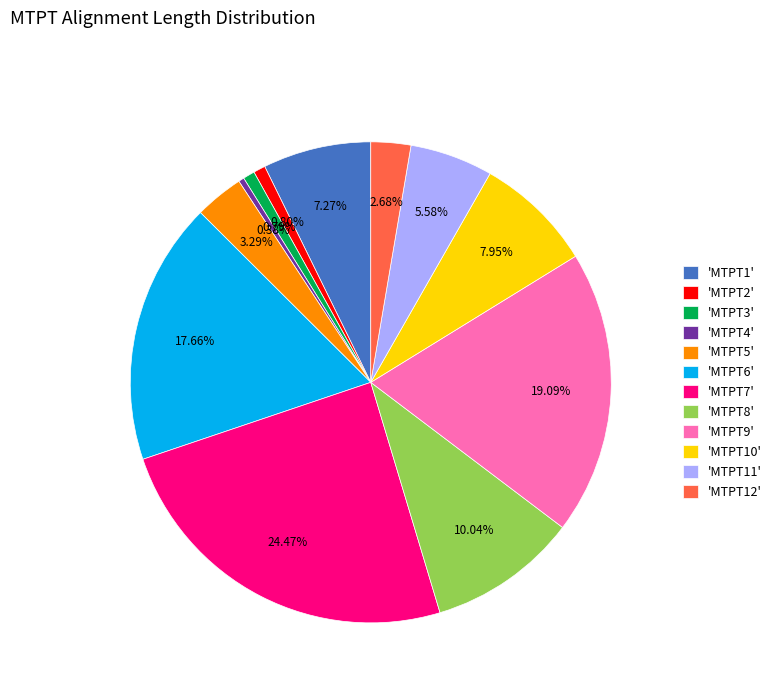

Is the sum of 'MTPT6' and 'MTPT1' greater than half?

No